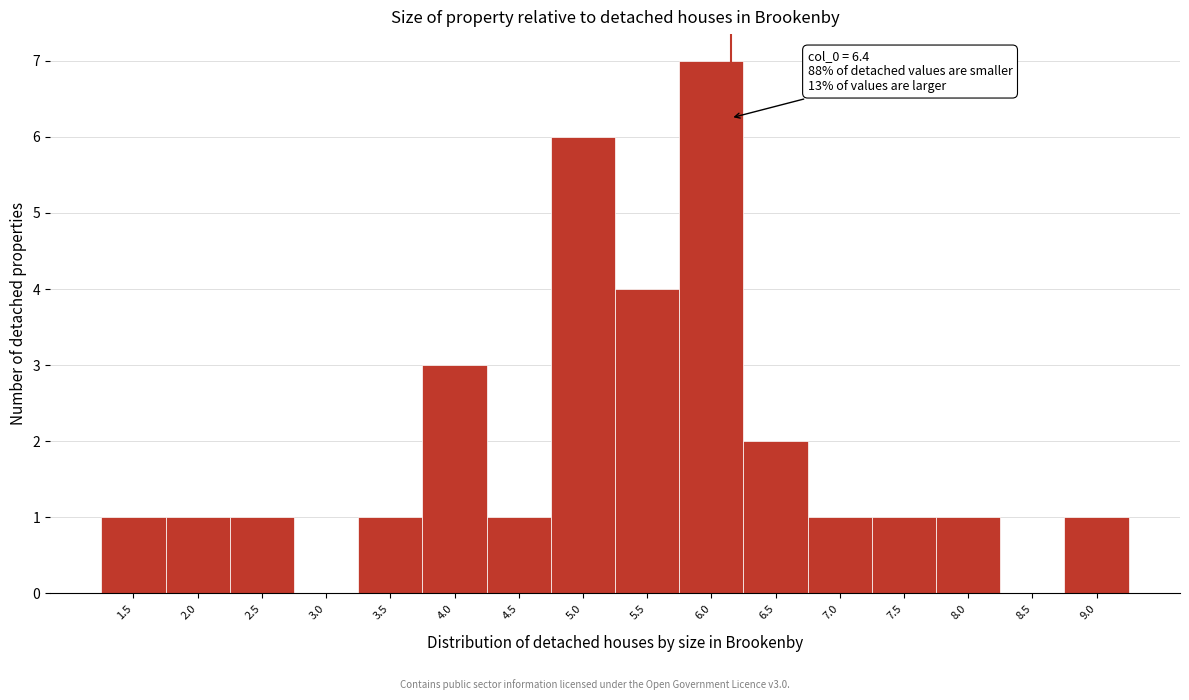

Reading right to left, transcribe all the data shown in this chart.

9.0=1	8.5=0	8.0=1	7.5=1	7.0=1	6.5=2	6.0=7	5.5=4	5.0=6	4.5=1	4.0=3	3.5=1	3.0=0	2.5=1	2.0=1	1.5=1